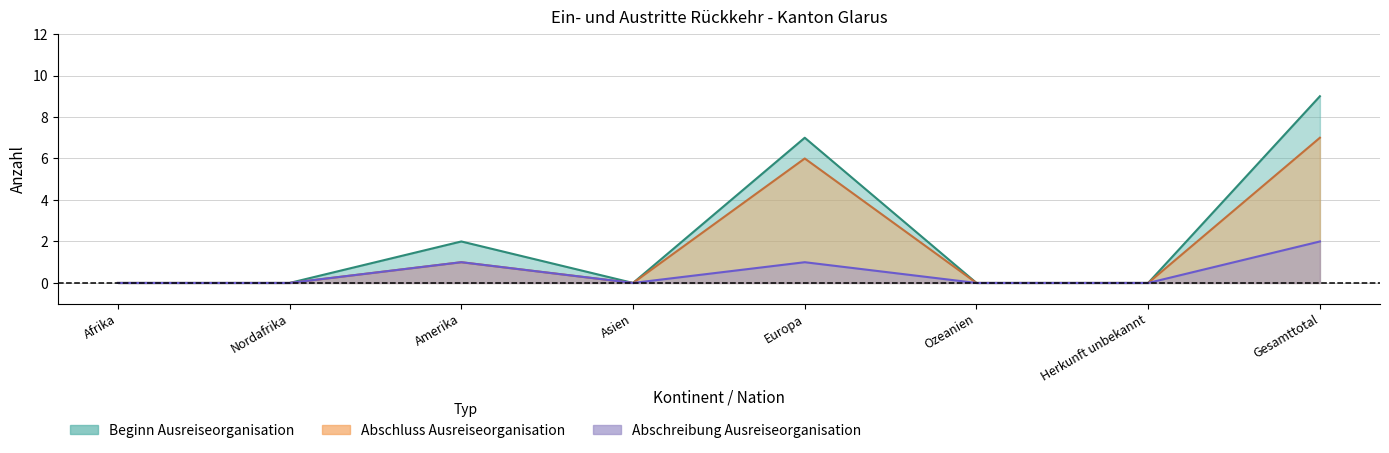

Count the Abschreibung Ausreiseorganisation values in the range 0 to 1.

7